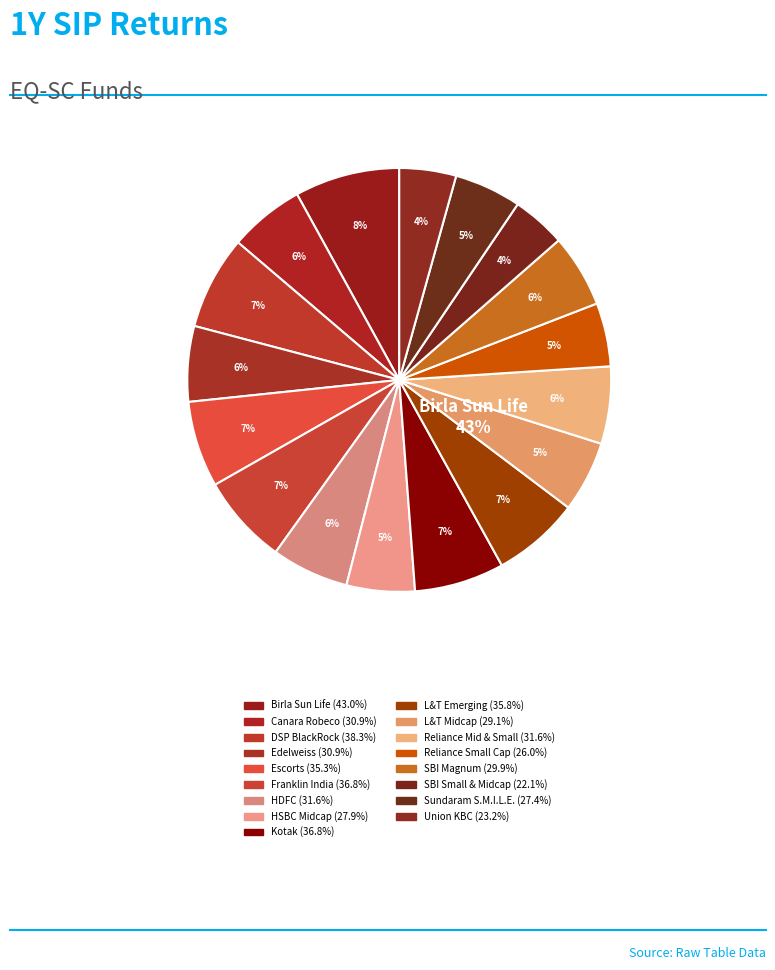

True or false: SBI Magnum Midcap Fund accounts for 1% of the total.

False